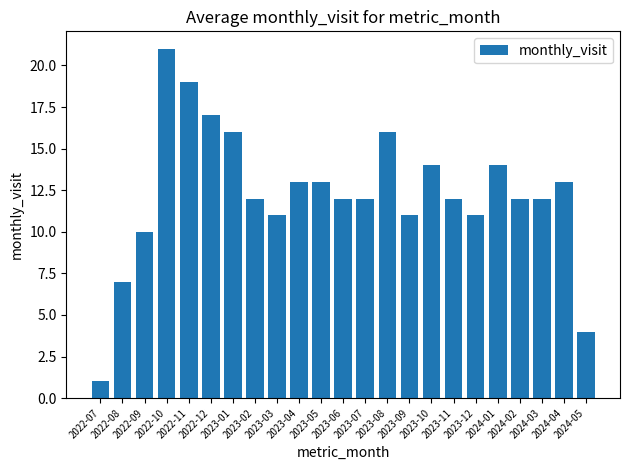

Read the value at 2023-04.

13